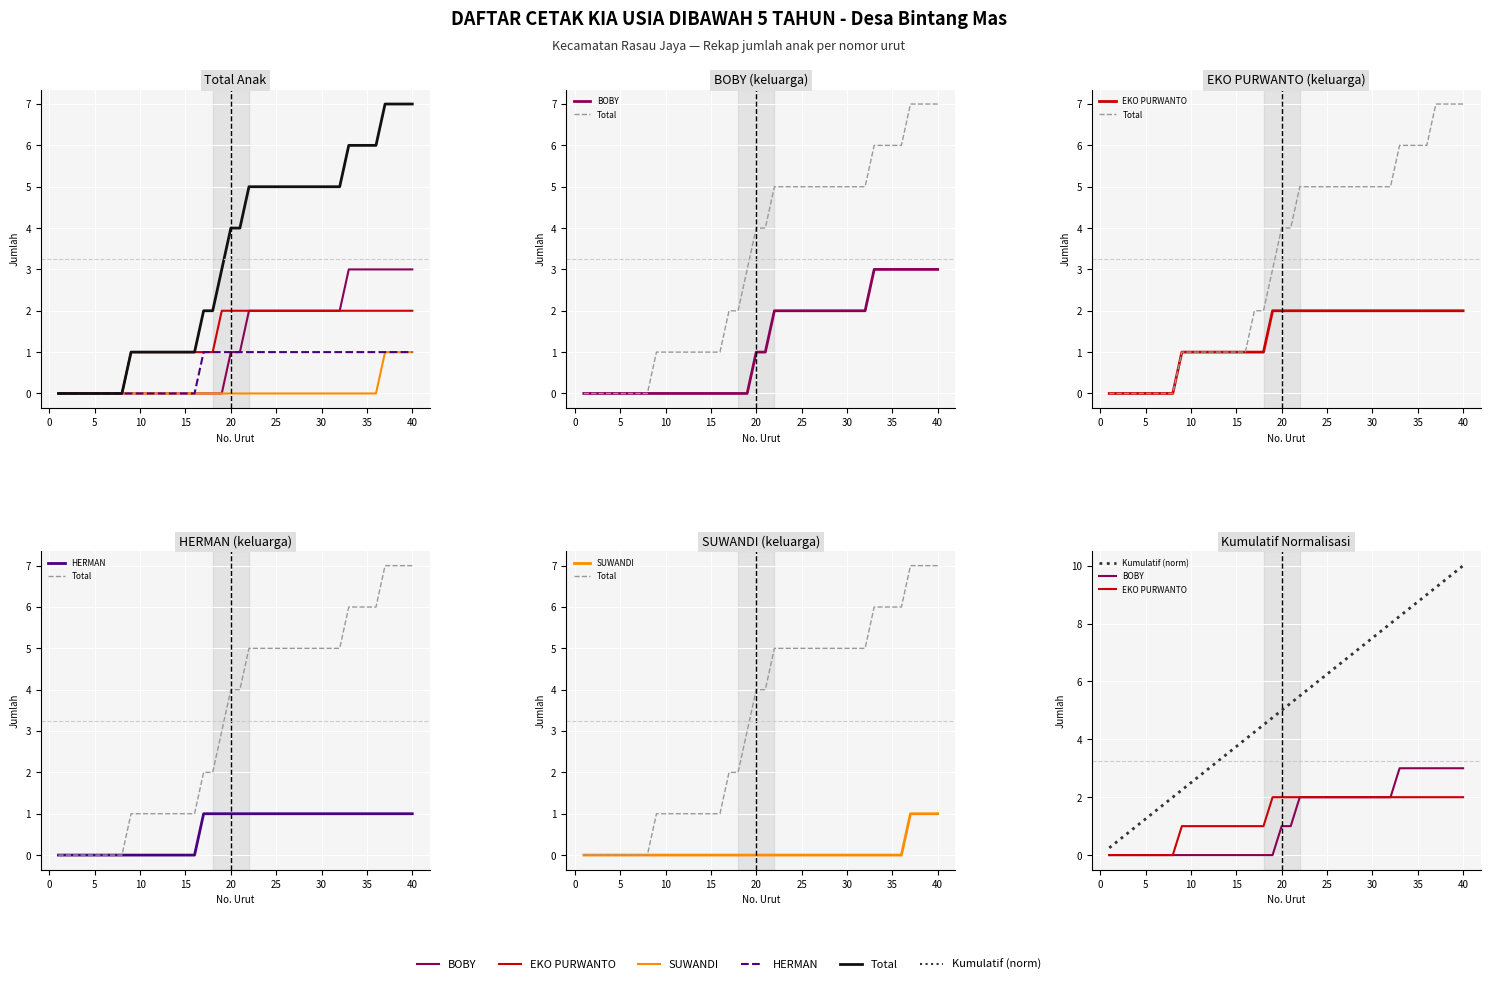

Which has a higher value, 0 or 20?

20